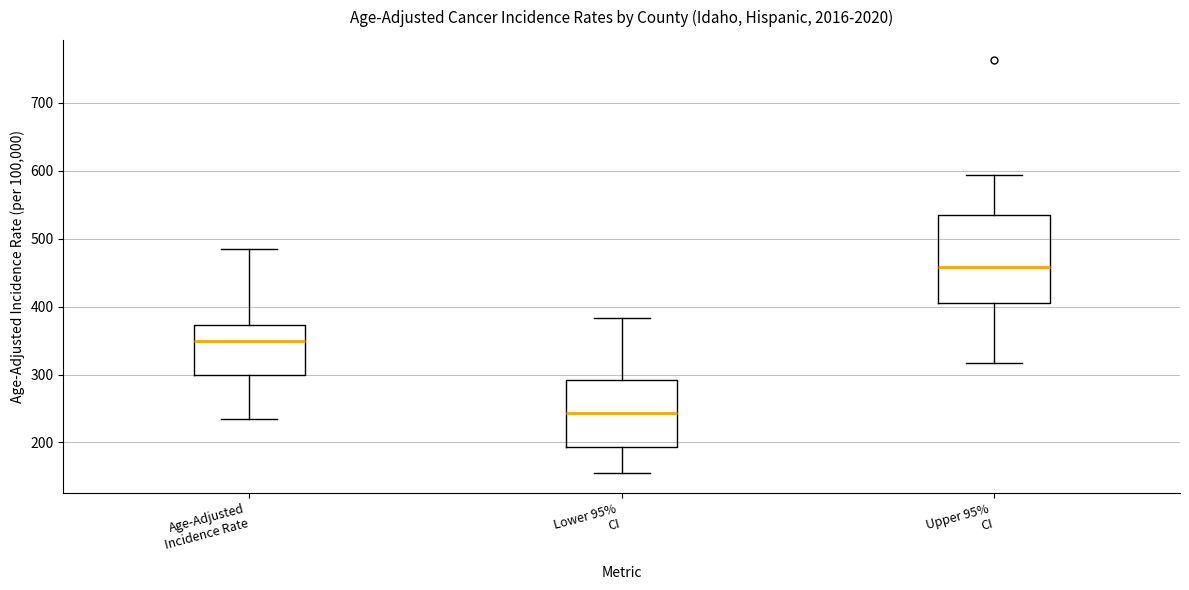

Reading left to right, read every box against the y-axis: the position of its median line, the range the box covers, and the ends of its whiskers. The values are not printed on the chart, so give them approximately, as read against the axis.

Age-Adjusted Incidence Rate: median 350, box 300 to 370, whiskers 230 to 490
Lower 95% CI: median 240, box 190 to 290, whiskers 160 to 380
Upper 95% CI: median 460, box 400 to 530, whiskers 320 to 590